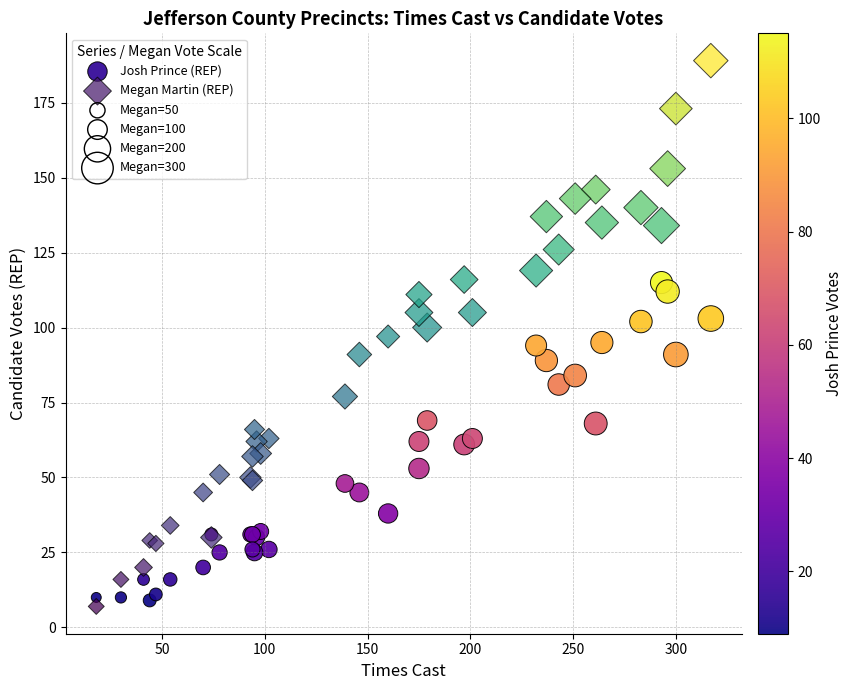

Which series contains the lowest Y value?

Megan Martin (REP)